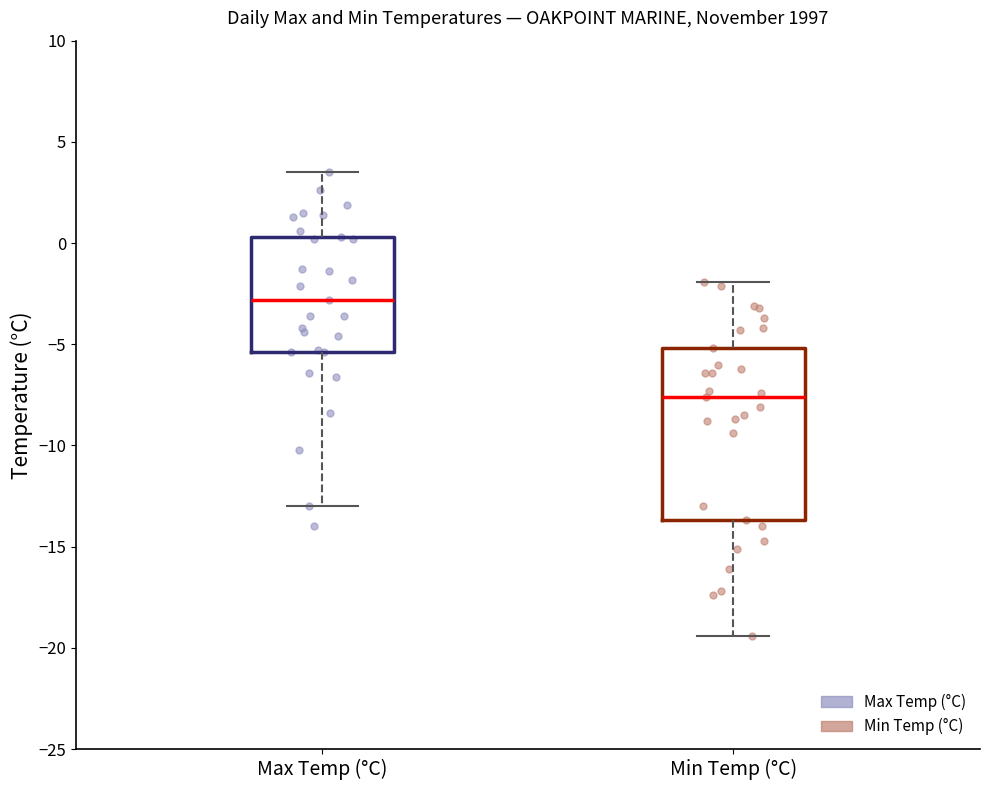

Where does the upper whisker of the box for Max Temp (°C) end on the y-axis? The values are not printed on the chart, so give them approximately, as read against the axis.

3.5